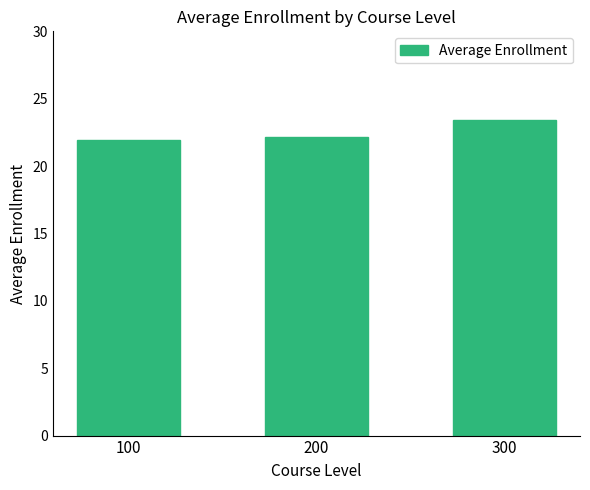

What is the difference between the values at 100 and 300?

1.5